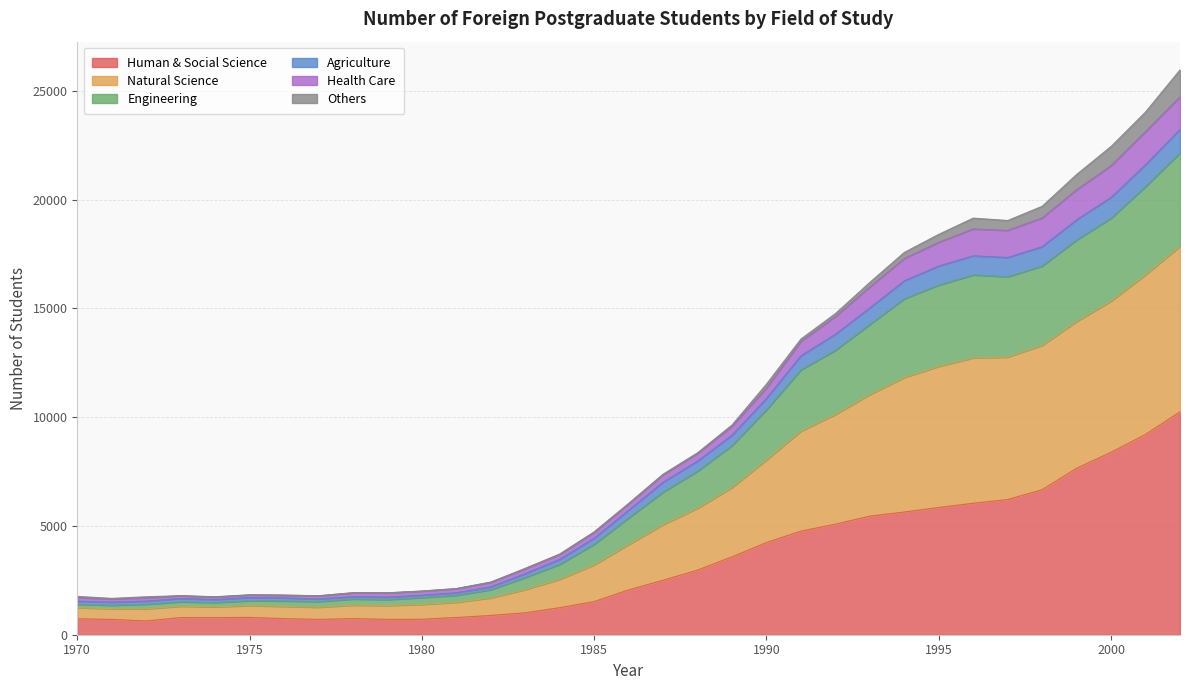

What is the lowest value of the Human & Social Science series?

634